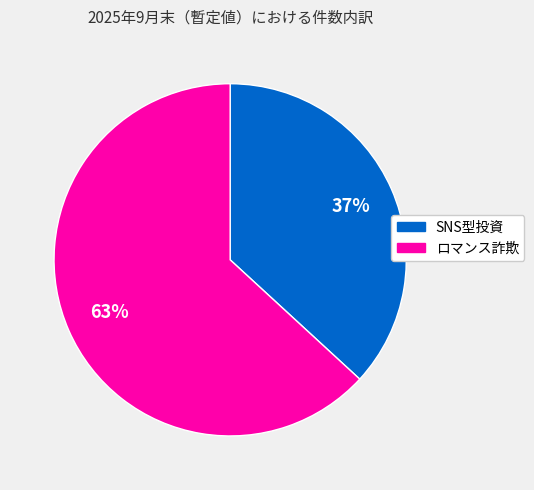

What percentage is the SNS型投資 slice, to the nearest percent?

37%